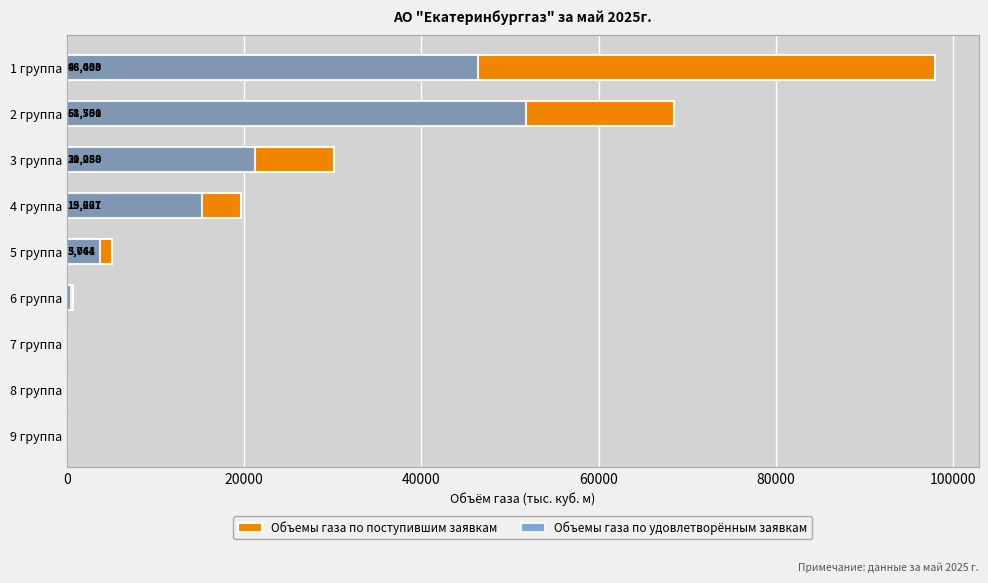

Is it true that Объемы газа по поступившим заявкам equals 881.4 at 6 группа?

False